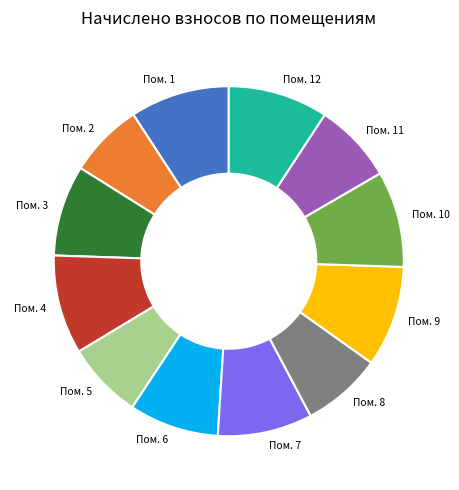

How many slices are in this pie chart?

12